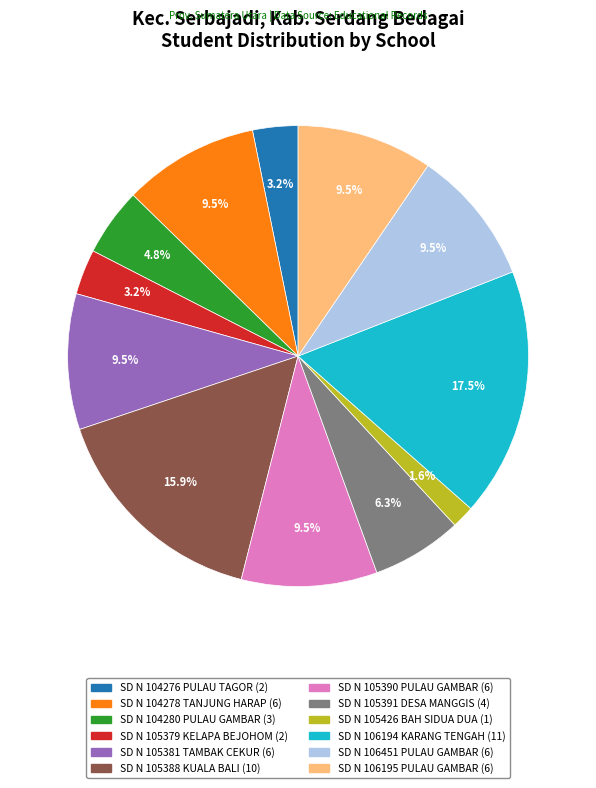

Is there a majority slice in this chart?

No